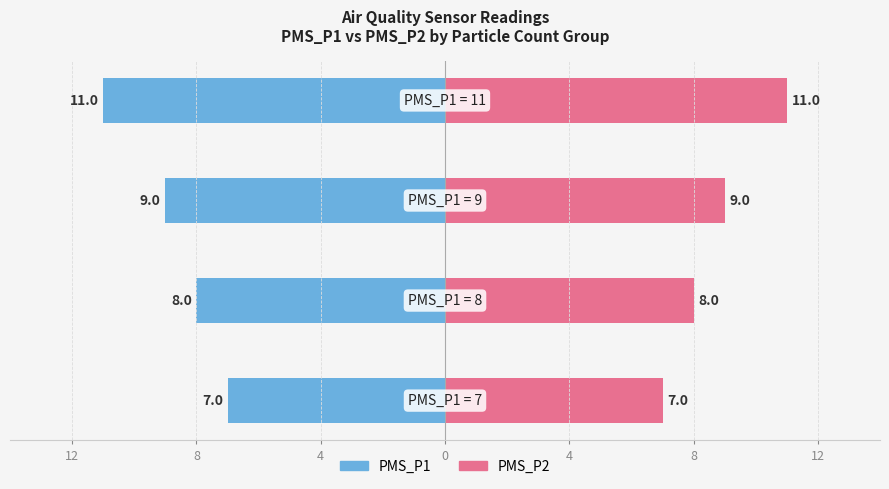

How many data points does each series have?

4